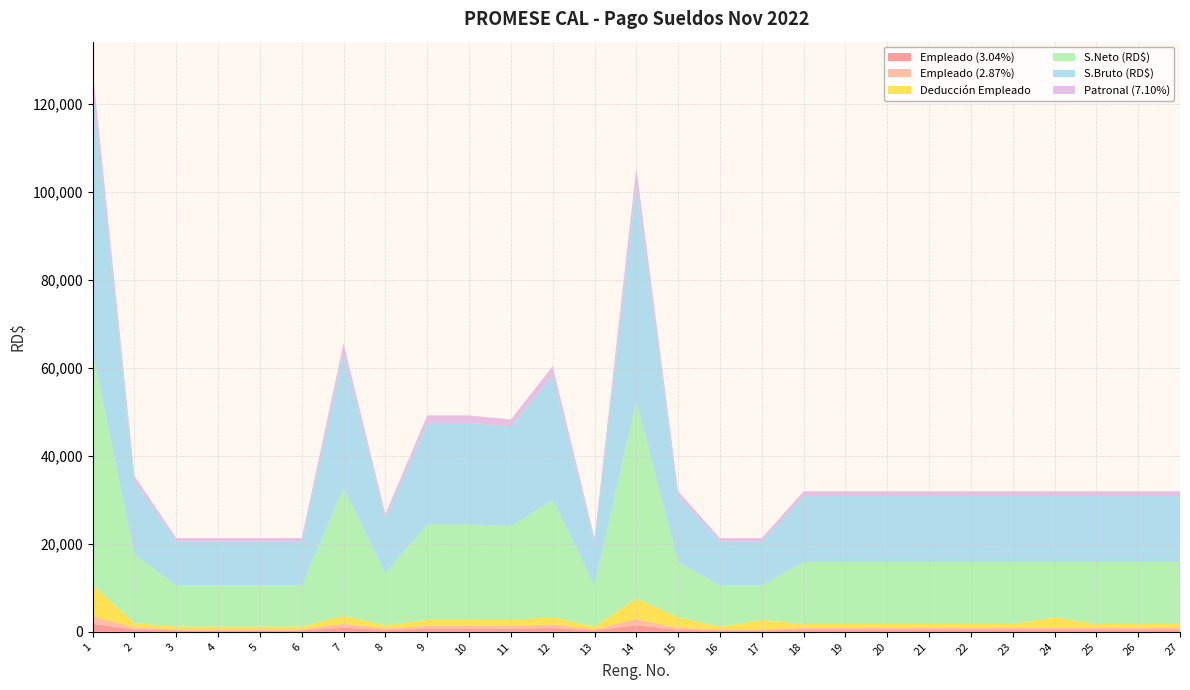

Reading left to right, list all the values displayed in this chart.

Empleado (3.04%): 1=1824.0	2=505.6	3=304.0	4=304.0	5=304.0	6=304.0	7=936.3	8=381.4	9=702.2	10=702.2	11=689.2	12=861.8	13=304.0	14=1504.8	15=456.0	16=304.0	17=304.0	18=456.0	19=456.0	20=456.0	21=456.0	22=456.0	23=456.0	24=456.0	25=456.0	26=456.0	27=456.0
Empleado (2.87%): 1=1722.0	2=477.3	3=287.0	4=287.0	5=287.0	6=287.0	7=883.9	8=360.1	9=663.0	10=663.0	11=650.7	12=813.6	13=287.0	14=1420.7	15=430.5	16=287.0	17=287.0	18=430.5	19=430.5	20=430.5	21=430.5	22=430.5	23=430.5	24=430.5	25=430.5	26=430.5	27=430.5
Deducción Empleado: 1=7057.7	2=1007.9	3=616.0	4=616.0	5=616.0	6=616.0	7=1845.2	8=766.6	9=1390.2	10=1390.2	11=1364.9	12=1700.5	13=616.0	14=4733.9	15=2423.9	16=616.0	17=2128.4	18=911.5	19=911.5	20=911.5	21=911.5	22=911.5	23=911.5	24=2423.9	25=911.5	26=911.5	27=911.5
S.Neto (RD$): 1=52942.3	2=15623.0	3=9384.0	4=9384.0	5=9384.0	6=9384.0	7=28953.3	8=11781.0	9=21709.8	10=21709.8	11=21306.3	12=26649.5	13=9384.0	14=44766.1	15=12576.0	16=9384.0	17=7871.6	18=14088.5	19=14088.5	20=14088.5	21=14088.5	22=14088.5	23=14088.5	24=12576.0	25=14088.5	26=14088.5	27=14088.5
S.Bruto (RD$): 1=60000.0	2=16630.9	3=10000.0	4=10000.0	5=10000.0	6=10000.0	7=30798.5	8=12547.5	9=23100.0	10=23100.0	11=22671.1	12=28350.0	13=10000.0	14=49500.0	15=15000.0	16=10000.0	17=10000.0	18=15000.0	19=15000.0	20=15000.0	21=15000.0	22=15000.0	23=15000.0	24=15000.0	25=15000.0	26=15000.0	27=15000.0
Patronal (7.10%): 1=4260.0	2=1180.8	3=710.0	4=710.0	5=710.0	6=710.0	7=2186.7	8=890.9	9=1640.1	10=1640.1	11=1609.6	12=2012.8	13=710.0	14=3514.5	15=1065.0	16=710.0	17=710.0	18=1065.0	19=1065.0	20=1065.0	21=1065.0	22=1065.0	23=1065.0	24=1065.0	25=1065.0	26=1065.0	27=1065.0